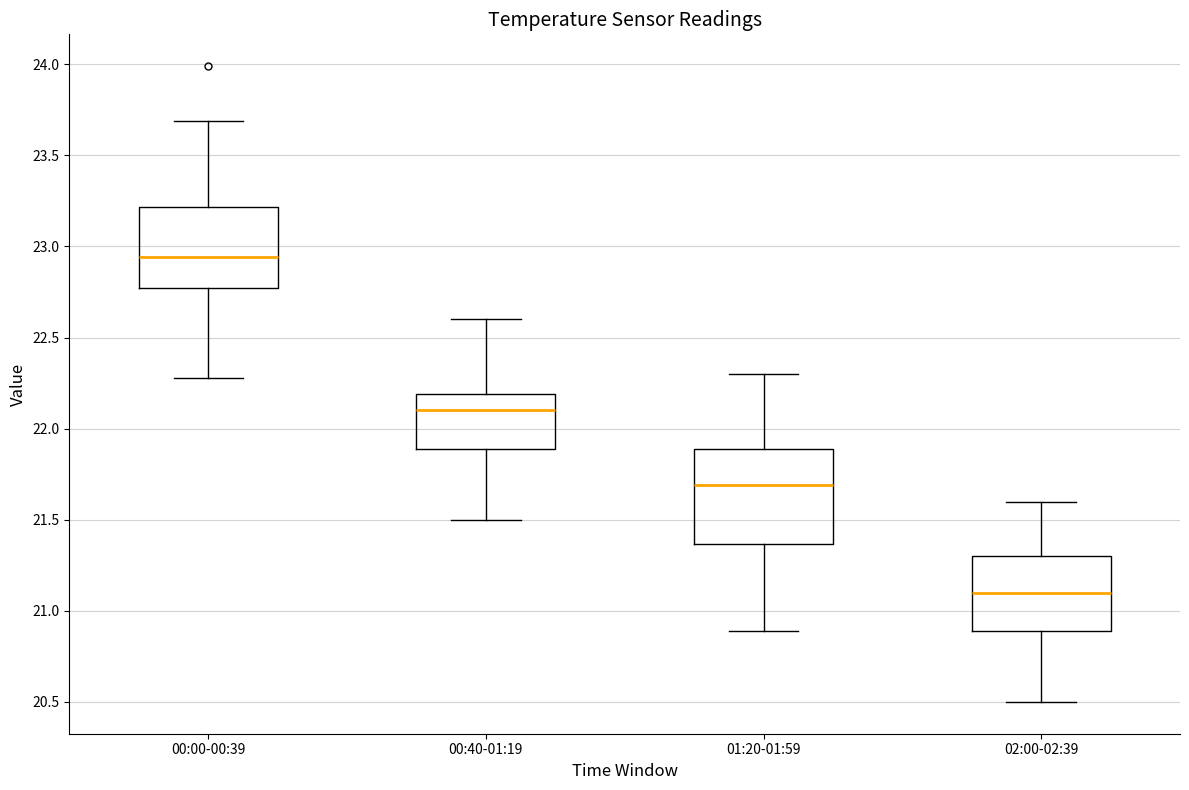

Reading left to right, transcribe this box plot: for each box, give where its median line is, the range the box spans, and where its two whiskers end, as read against the y-axis. The values are not printed on the chart, so give them approximately, as read against the axis.

00:00-00:39: median 22.95, box 22.75 to 23.20, whiskers 22.30 to 23.70
00:40-01:19: median 22.10, box 21.90 to 22.20, whiskers 21.50 to 22.60
01:20-01:59: median 21.70, box 21.35 to 21.90, whiskers 20.90 to 22.30
02:00-02:39: median 21.10, box 20.90 to 21.30, whiskers 20.50 to 21.60